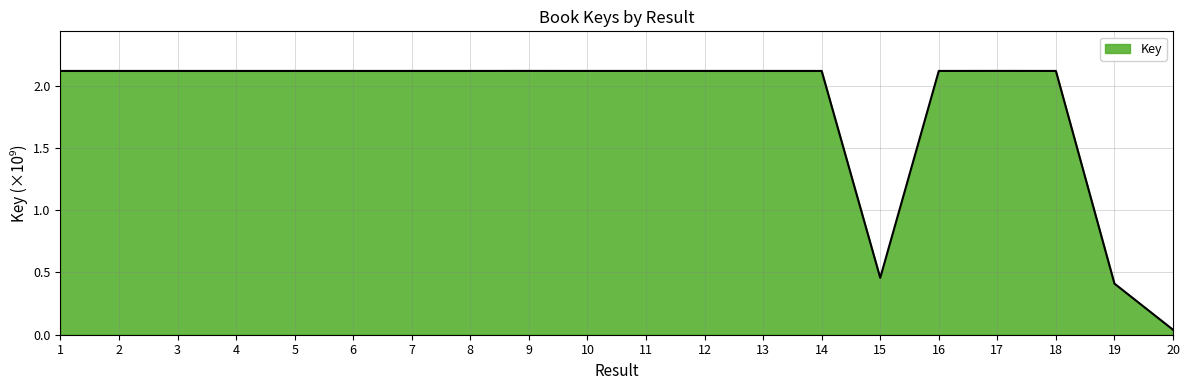

What is the difference between the maximum and second lowest values?

1.7